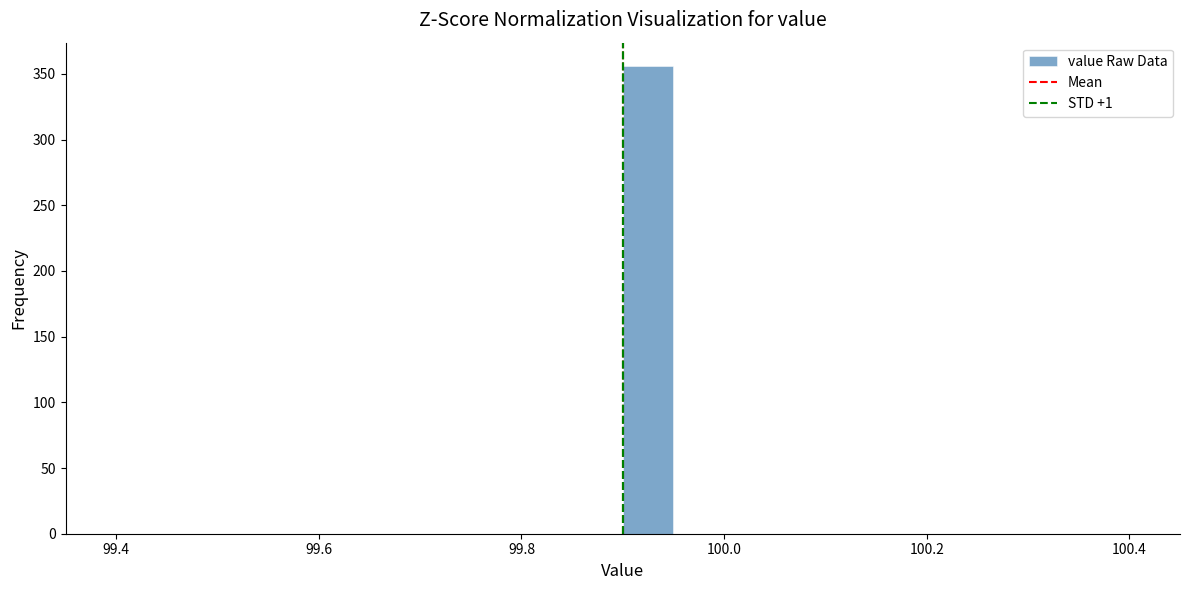

Read against the x-axis, roughly where is the centre of the tallest bar?

99.92